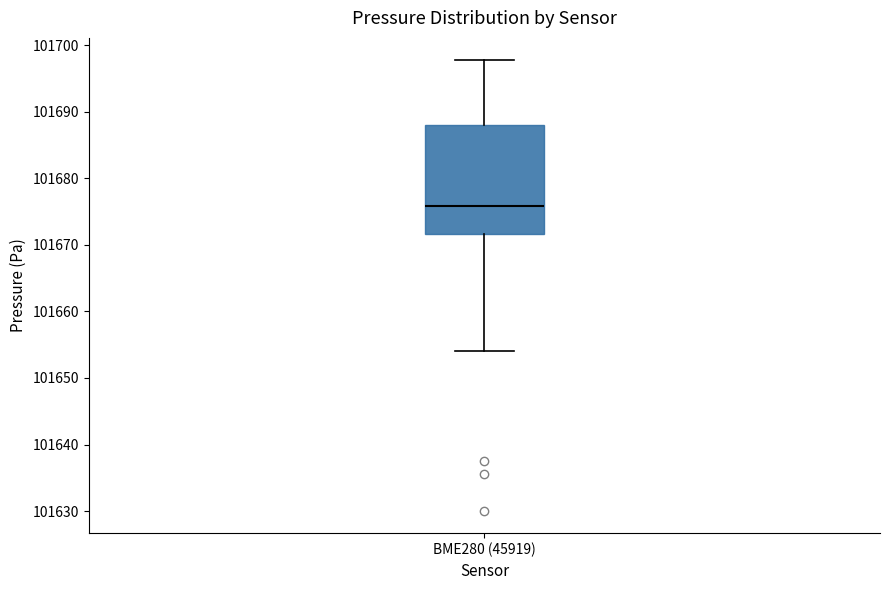

Transcribe this box plot: give where the median line is, the range the box spans, and where the two whiskers end, as read against the y-axis. The values are not printed on the chart, so give them approximately, as read against the axis.

median 101676, box 101672 to 101688, whiskers 101654 to 101698